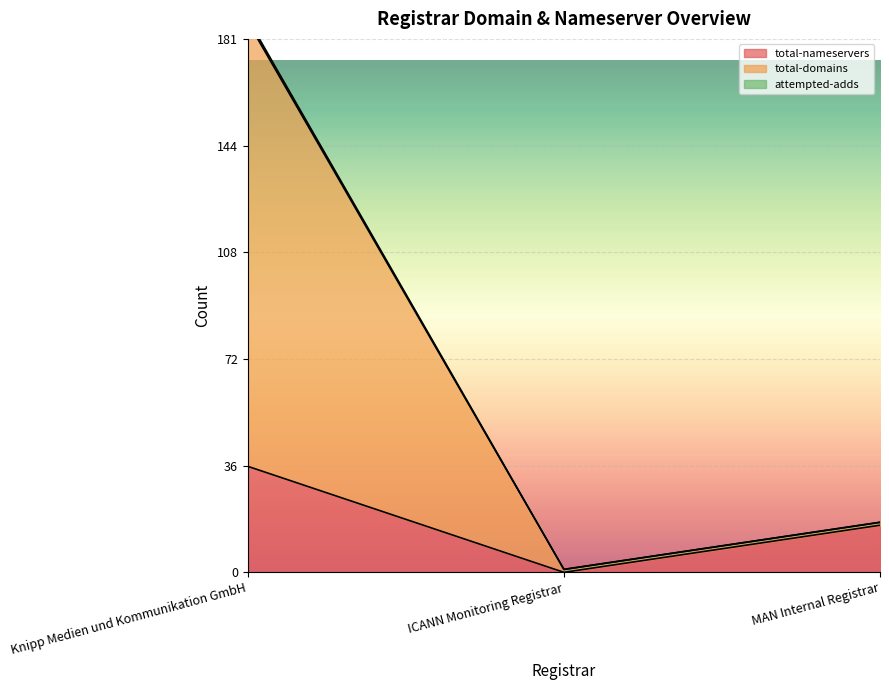

True or false: total-domains has a value of 1 at ICANN Monitoring Registrar.

True